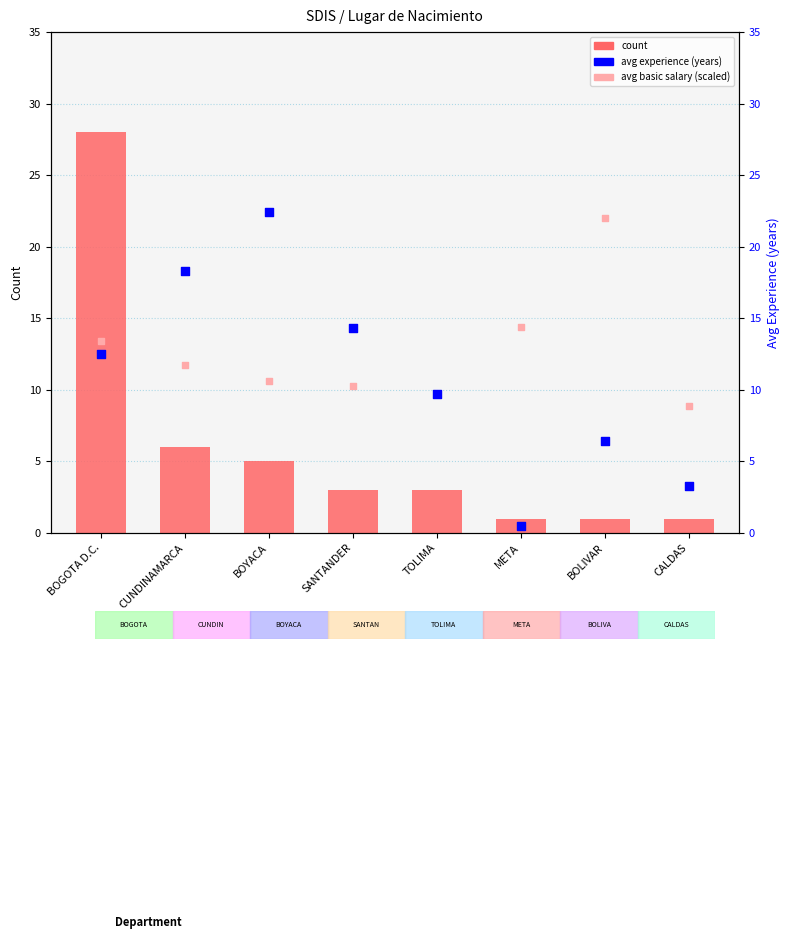

Approximately how many times larger is the value at CUNDINAMARCA compared to CALDAS?

6.0